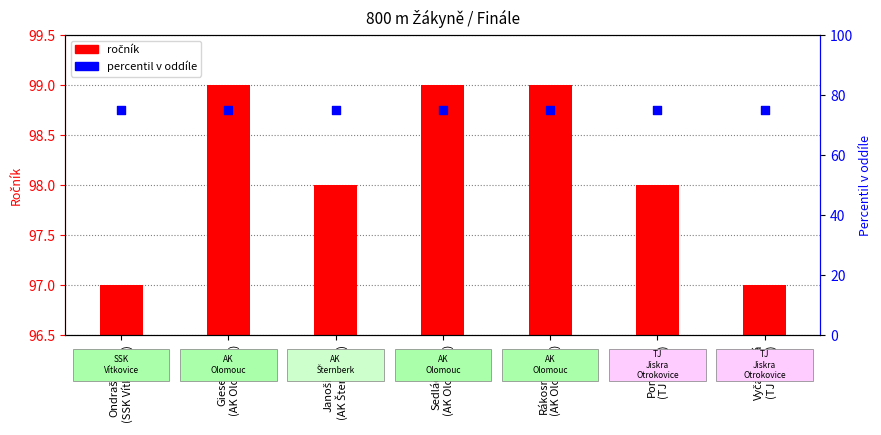

At which category is the sum across all series the highest?

Gieselová
(AK Olomouc)